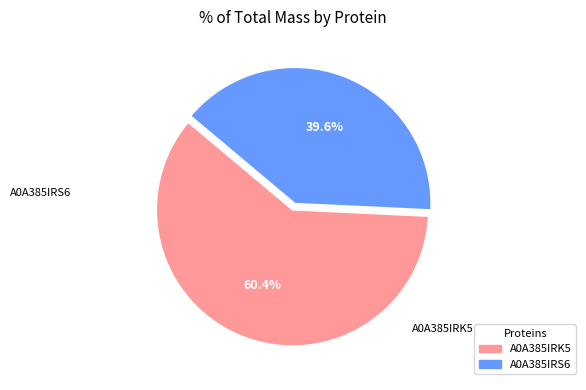

Is there a majority slice in this chart?

Yes